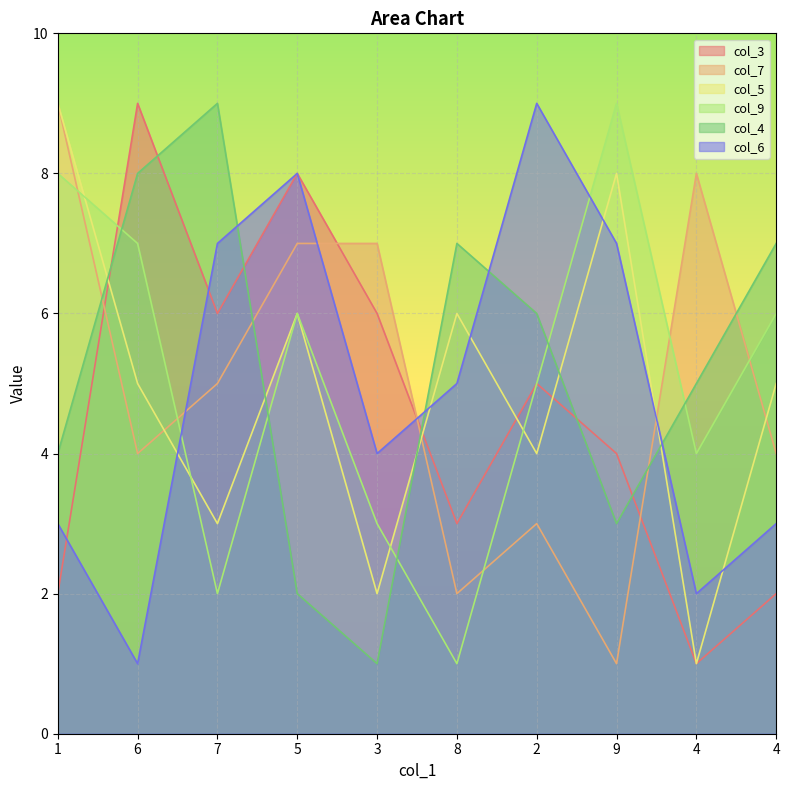

At 7, list the series in order from largest to smallest.

col_4, col_6, col_3, col_7, col_5, col_9